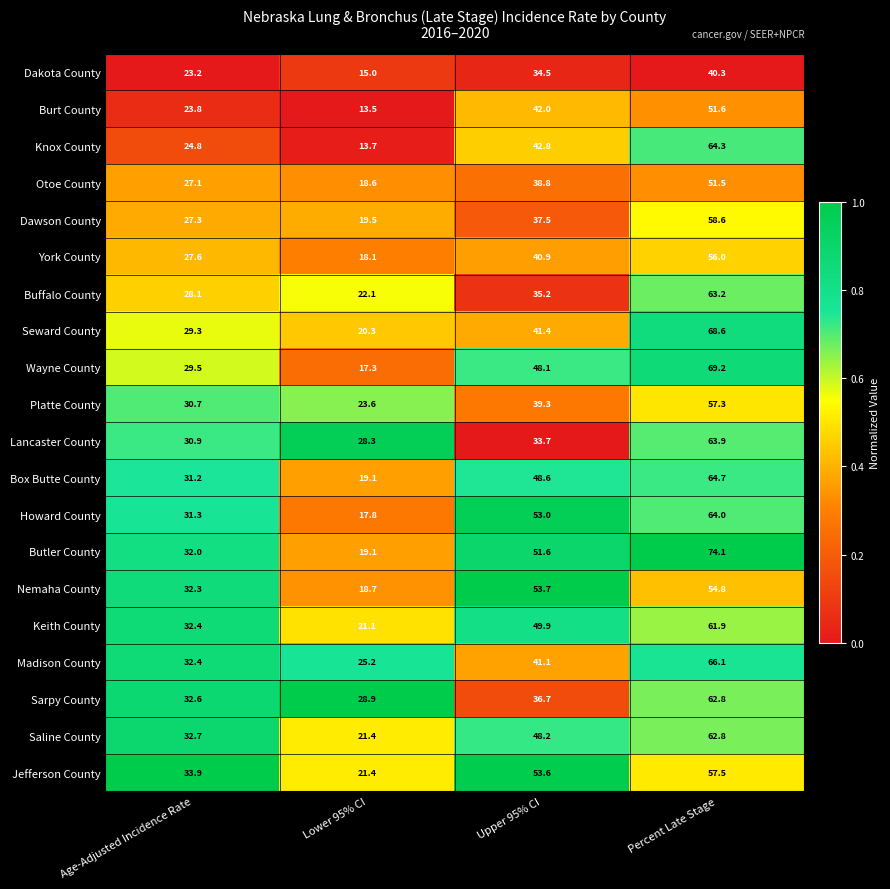

Is the value of Butler County at Percent Late Stage greater than the value of York County at Lower 95% CI?

Yes